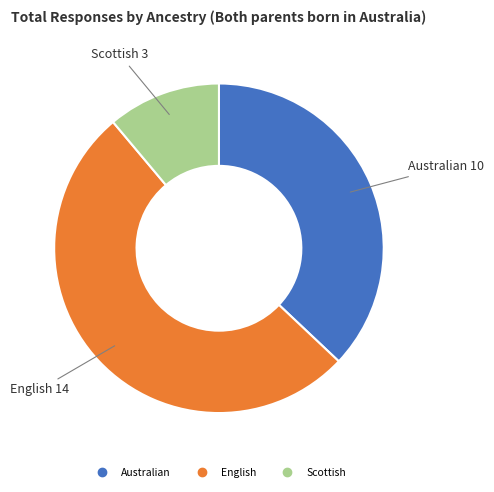

Is the sum of English and Scottish greater than half?

Yes